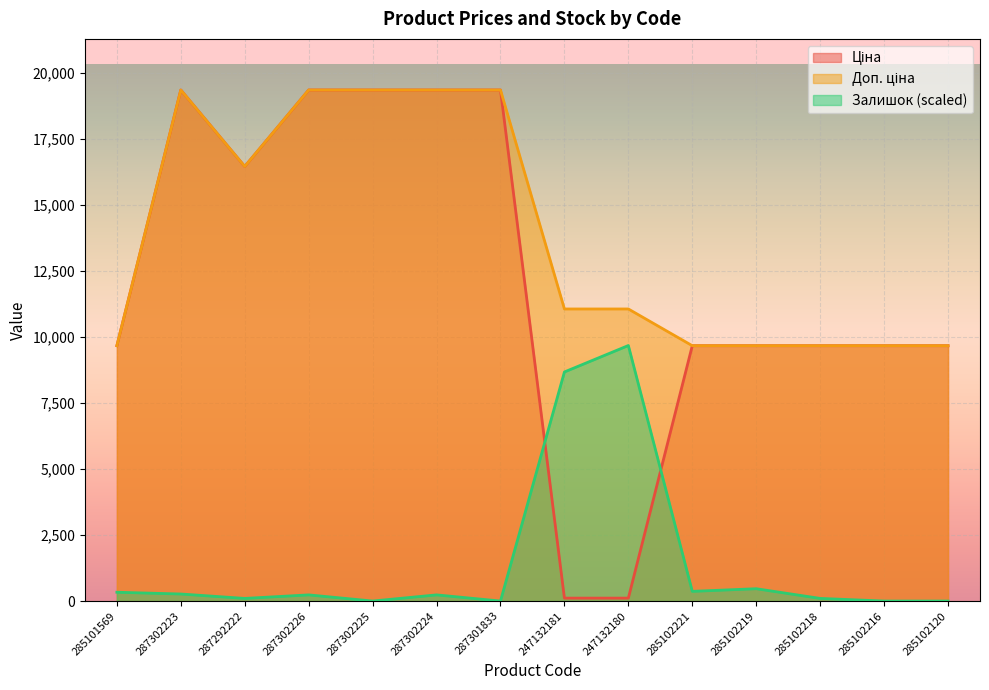

How many data points in Доп. ціна are less than 11055?

6